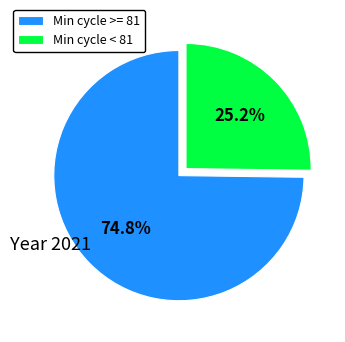

What portion of the pie excludes Min cycle >= 81?

25.2%